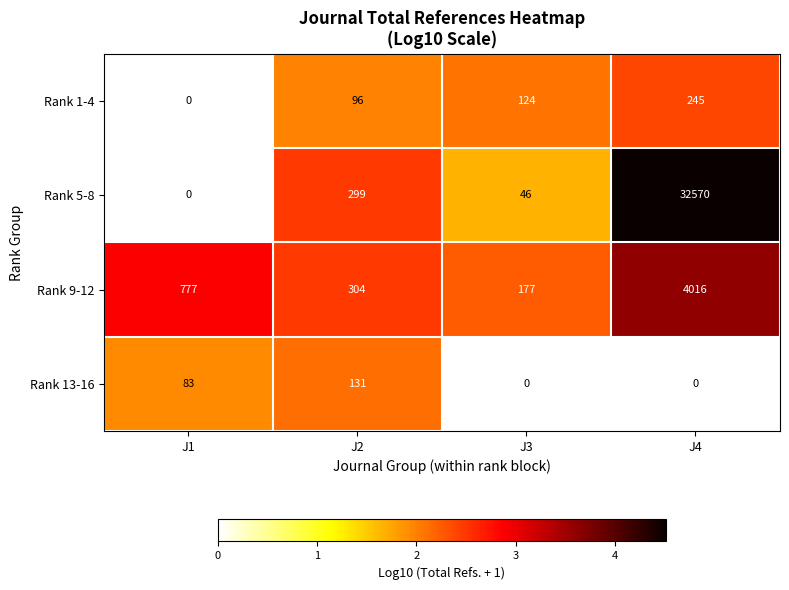

The value of Rank 13-16 at J4 is 82. True or false?

False